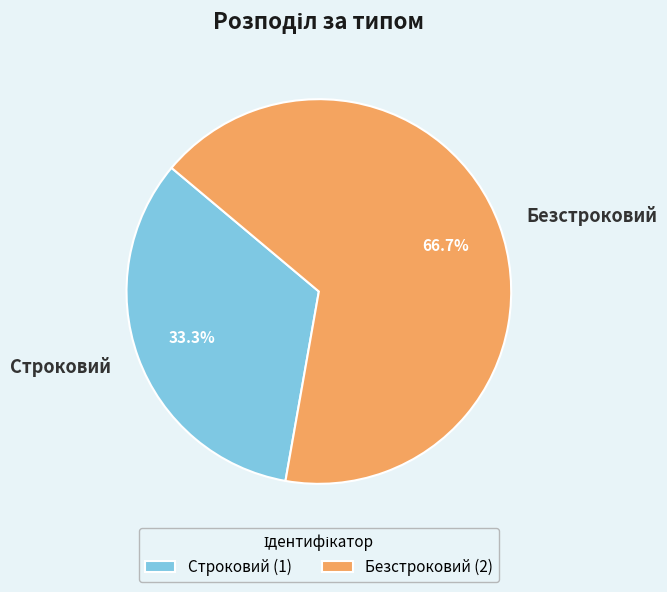

To the nearest percent, what is the combined percentage of Безстроковий and Строковий?

100%